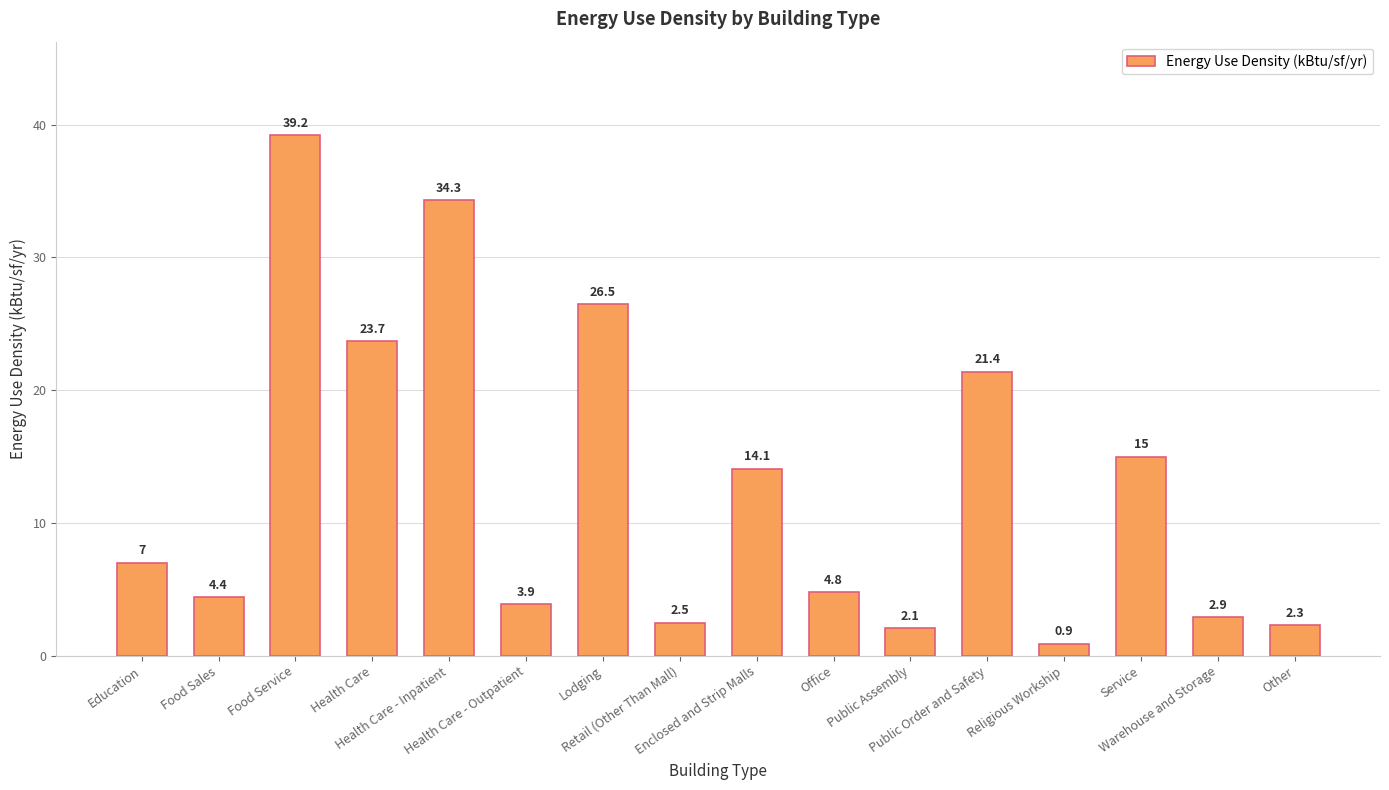

What is the change in value from Food Sales to Public Assembly?

-2.3